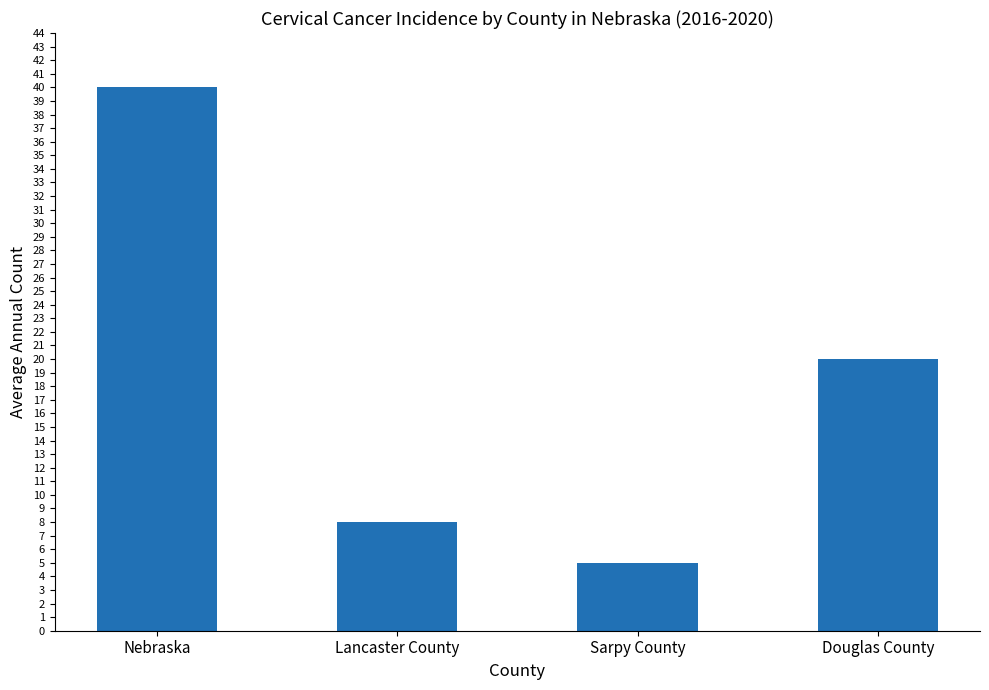

Reading left to right, extract all data points from this chart.

Nebraska=40	Lancaster County=8	Sarpy County=5	Douglas County=20